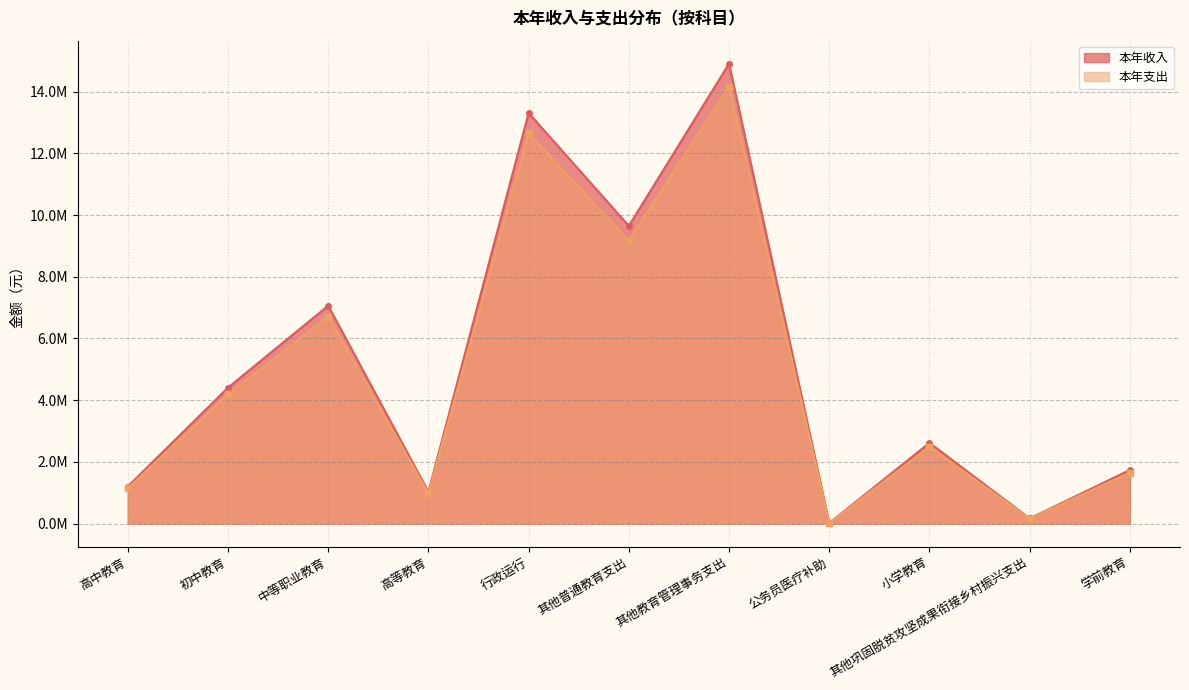

Count the number of data series in this chart.

2